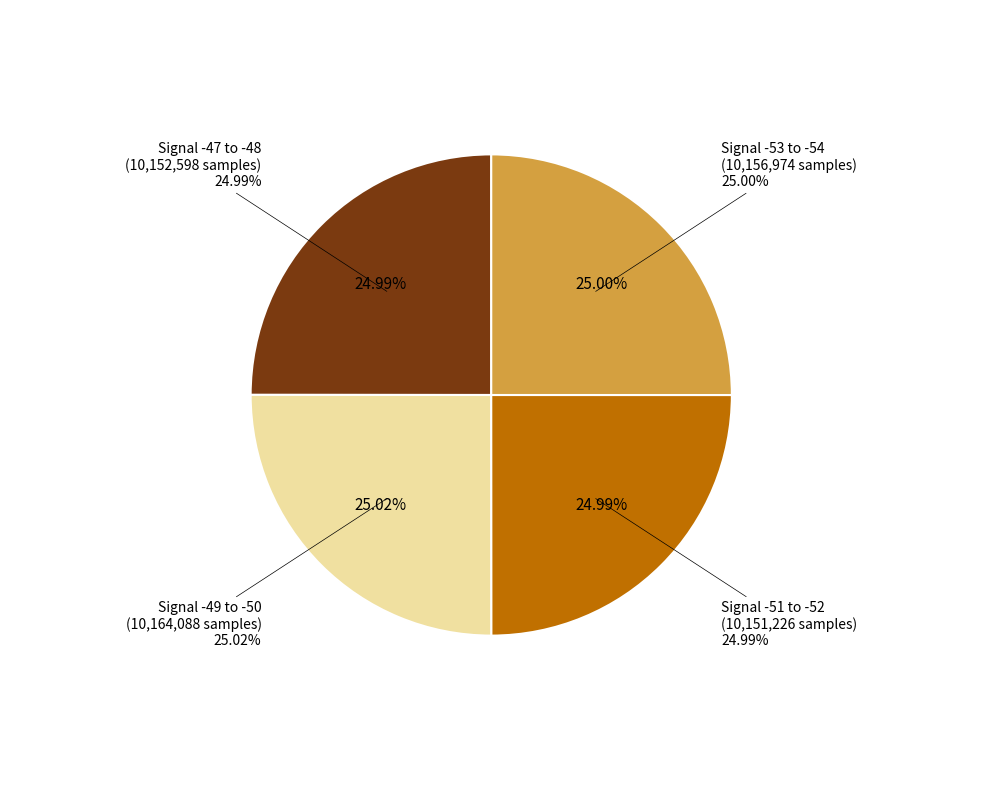

Between Signal -49 and Signal -52, which is larger?

Signal -49